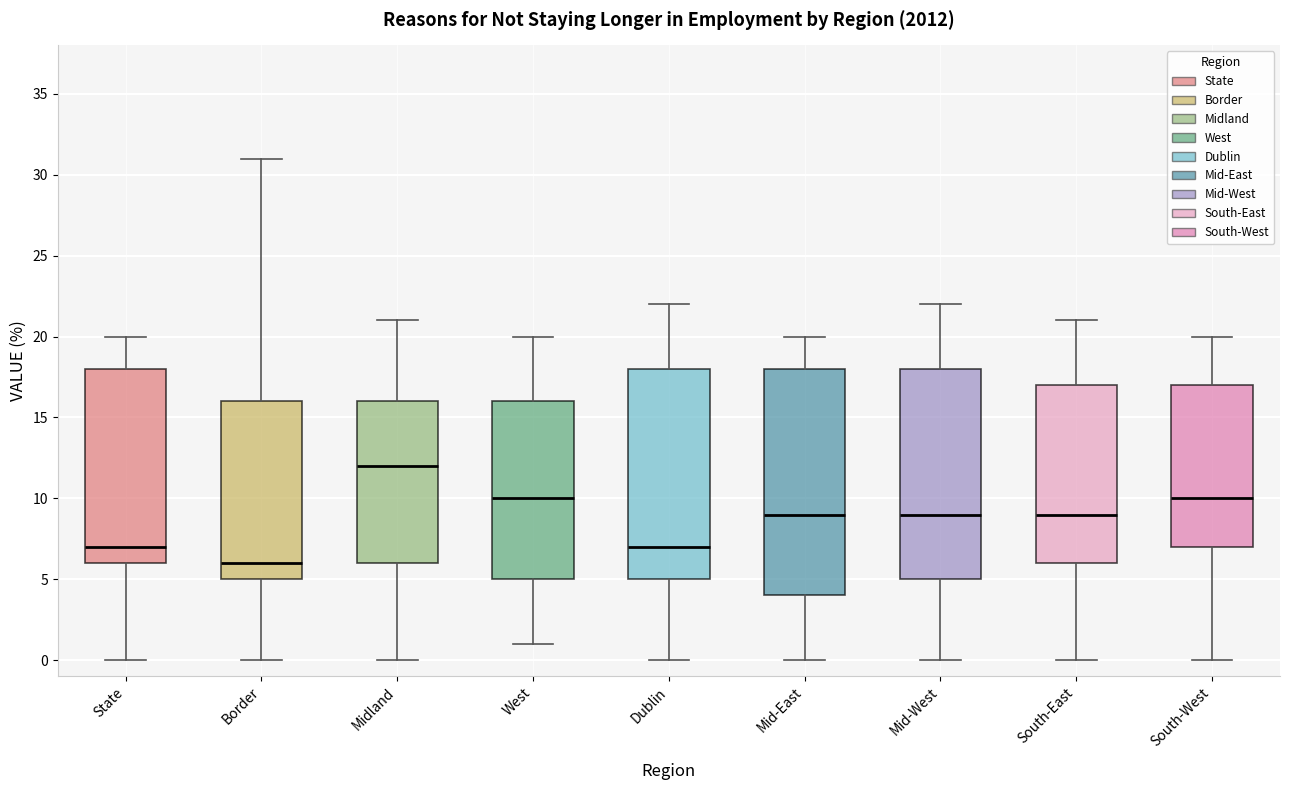

Reading left to right, read every box against the y-axis: the position of its median line, the range the box covers, and the ends of its whiskers. The values are not printed on the chart, so give them approximately, as read against the axis.

State: median 7, box 6 to 18, whiskers 0 to 20
Border: median 6, box 5 to 16, whiskers 0 to 31
Midland: median 12, box 6 to 16, whiskers 0 to 21
West: median 10, box 5 to 16, whiskers 1 to 20
Dublin: median 7, box 5 to 18, whiskers 0 to 22
Mid-East: median 9, box 4 to 18, whiskers 0 to 20
Mid-West: median 9, box 5 to 18, whiskers 0 to 22
South-East: median 9, box 6 to 17, whiskers 0 to 21
South-West: median 10, box 7 to 17, whiskers 0 to 20